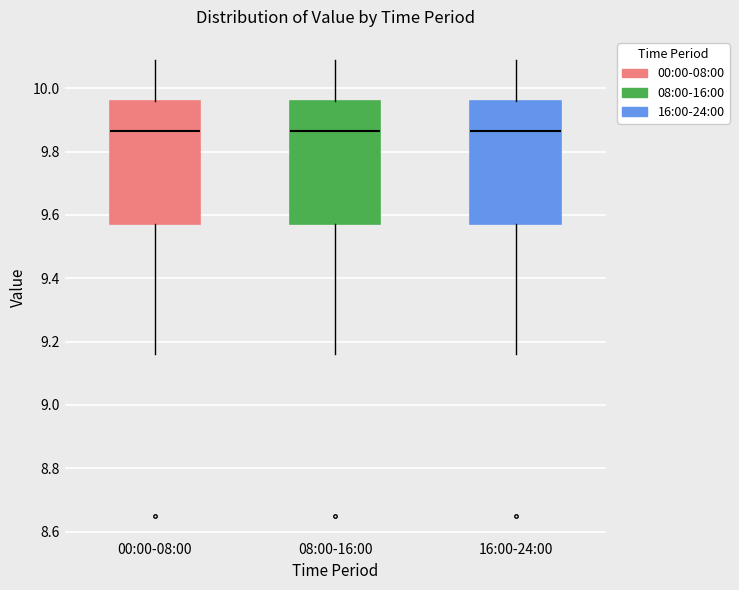

Reading left to right, transcribe this box plot: for each box, give where its median line is, the range the box spans, and where its two whiskers end, as read against the y-axis. The values are not printed on the chart, so give them approximately, as read against the axis.

00:00-08:00: median 9.86, box 9.58 to 9.96, whiskers 9.16 to 10.10
08:00-16:00: median 9.86, box 9.58 to 9.96, whiskers 9.16 to 10.10
16:00-24:00: median 9.86, box 9.58 to 9.96, whiskers 9.16 to 10.10